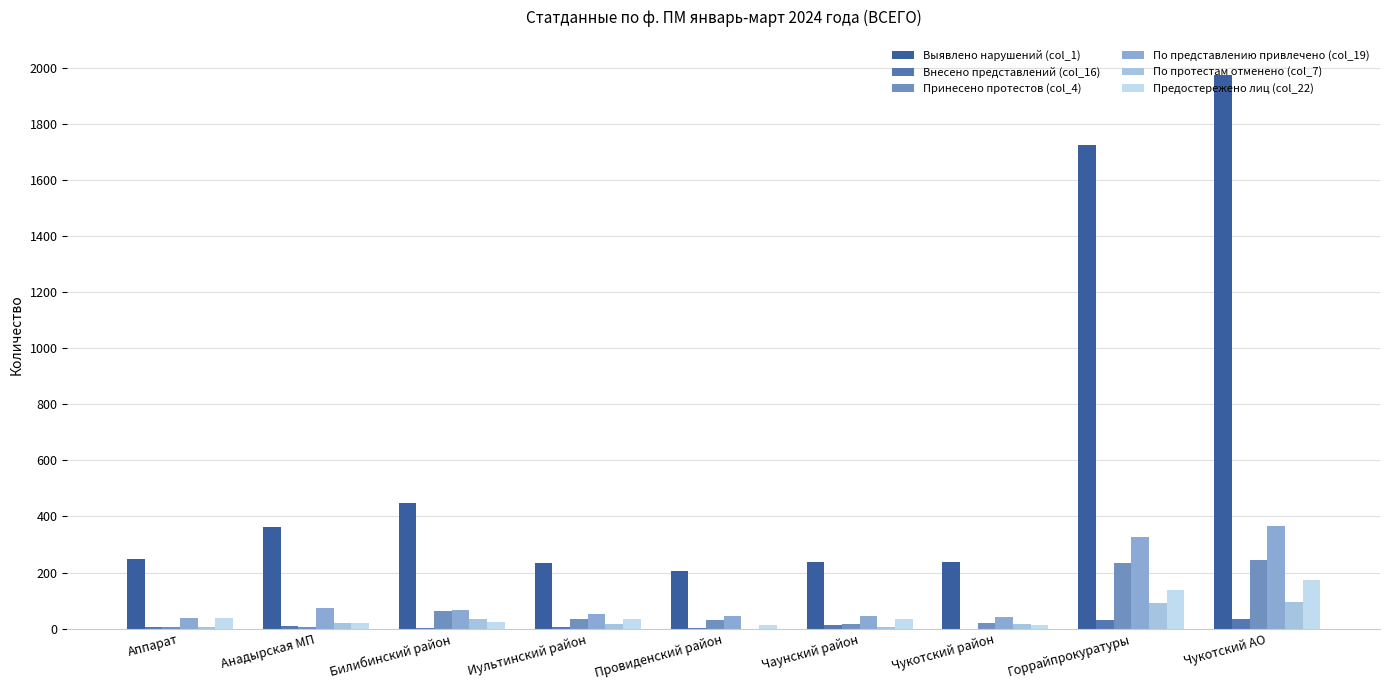

What is the value of the Внесено представлений (col_16) bar at the 6th from the left?

12